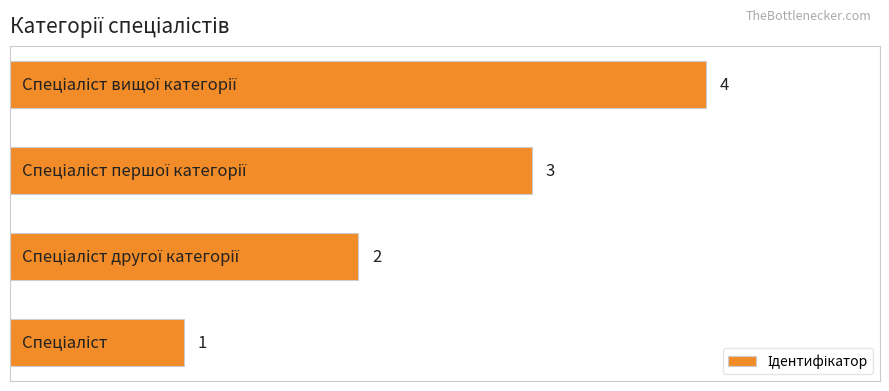

What is the minimum value shown in the chart?

1